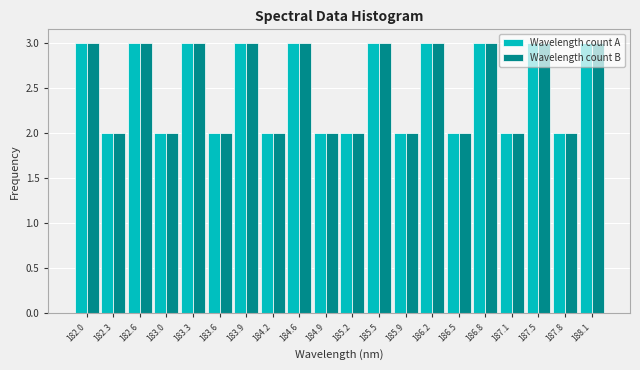

Reading left to right, list every range on the x-axis with the height of the bar of each series over it. Neither the bar edges nor the heights are printed on the chart, so give them approximately, as read against the axes.

181.85 to 182.15: Wavelength count A=3	Wavelength count B=3
182.15 to 182.50: Wavelength count A=2	Wavelength count B=2
182.50 to 182.80: Wavelength count A=3	Wavelength count B=3
182.80 to 183.15: Wavelength count A=2	Wavelength count B=2
183.15 to 183.45: Wavelength count A=3	Wavelength count B=3
183.45 to 183.75: Wavelength count A=2	Wavelength count B=2
183.75 to 184.10: Wavelength count A=3	Wavelength count B=3
184.10 to 184.40: Wavelength count A=2	Wavelength count B=2
184.40 to 184.75: Wavelength count A=3	Wavelength count B=3
184.75 to 185.05: Wavelength count A=2	Wavelength count B=2
185.05 to 185.35: Wavelength count A=2	Wavelength count B=2
185.35 to 185.70: Wavelength count A=3	Wavelength count B=3
185.70 to 186.00: Wavelength count A=2	Wavelength count B=2
186.00 to 186.35: Wavelength count A=3	Wavelength count B=3
186.35 to 186.65: Wavelength count A=2	Wavelength count B=2
186.65 to 187.00: Wavelength count A=3	Wavelength count B=3
187.00 to 187.30: Wavelength count A=2	Wavelength count B=2
187.30 to 187.60: Wavelength count A=3	Wavelength count B=3
187.60 to 187.95: Wavelength count A=2	Wavelength count B=2
187.95 to 188.25: Wavelength count A=3	Wavelength count B=3